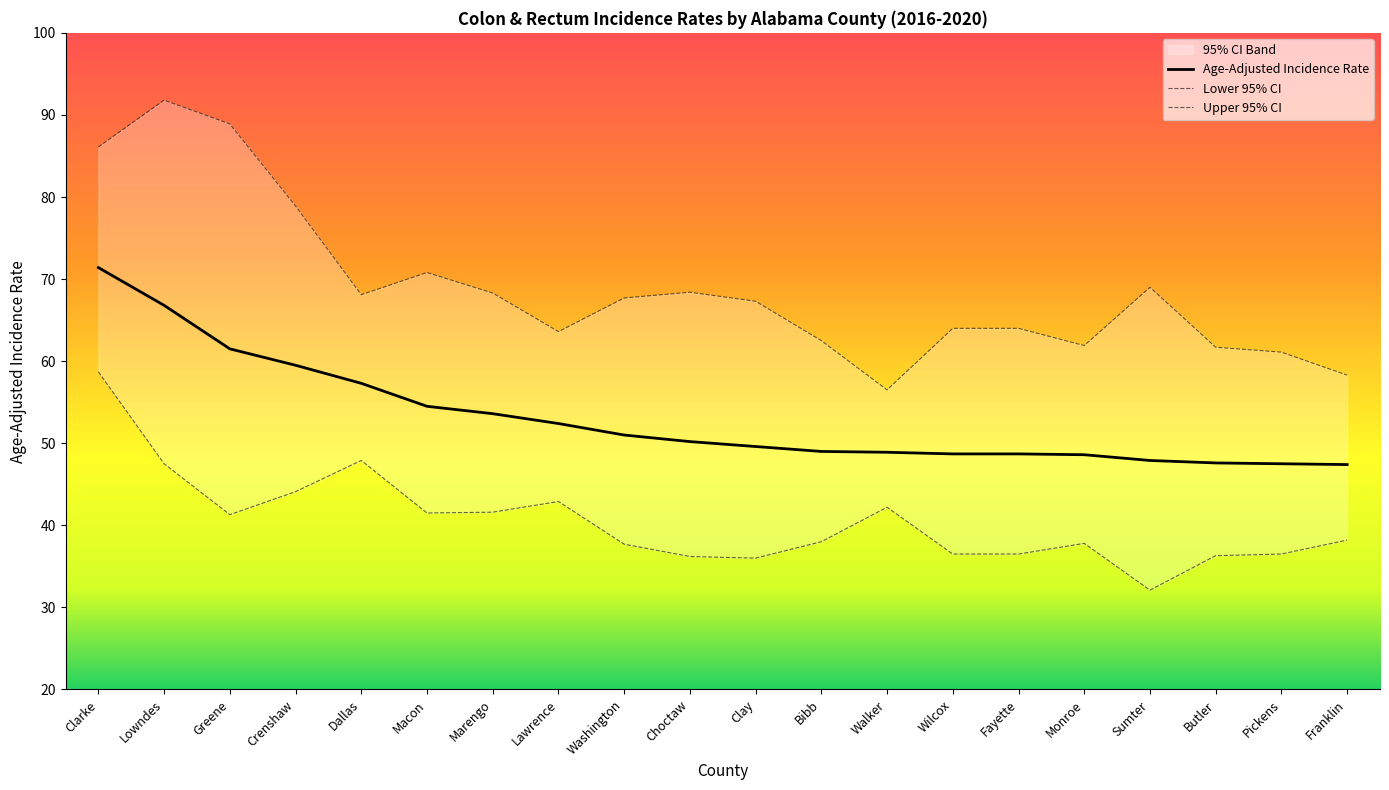

How many values in the Age-Adjusted Incidence Rate series exceed 50?

10